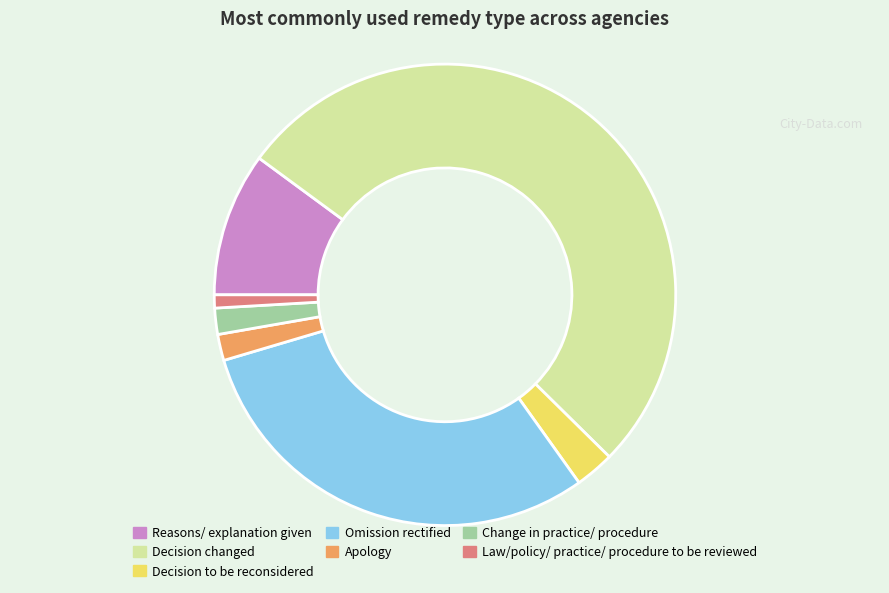

Which slice is the largest?

Decision changed